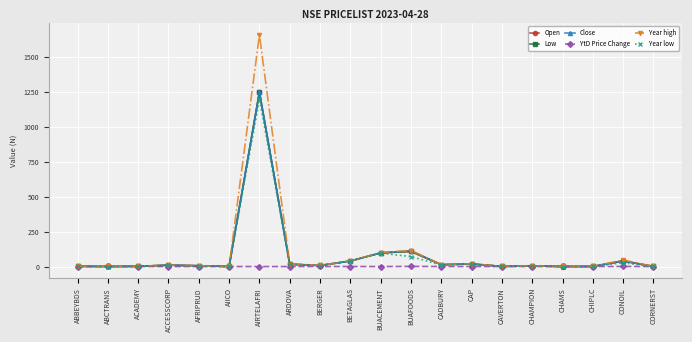

True or false: YtD Price Change has more than 1 interior local peaks.

True